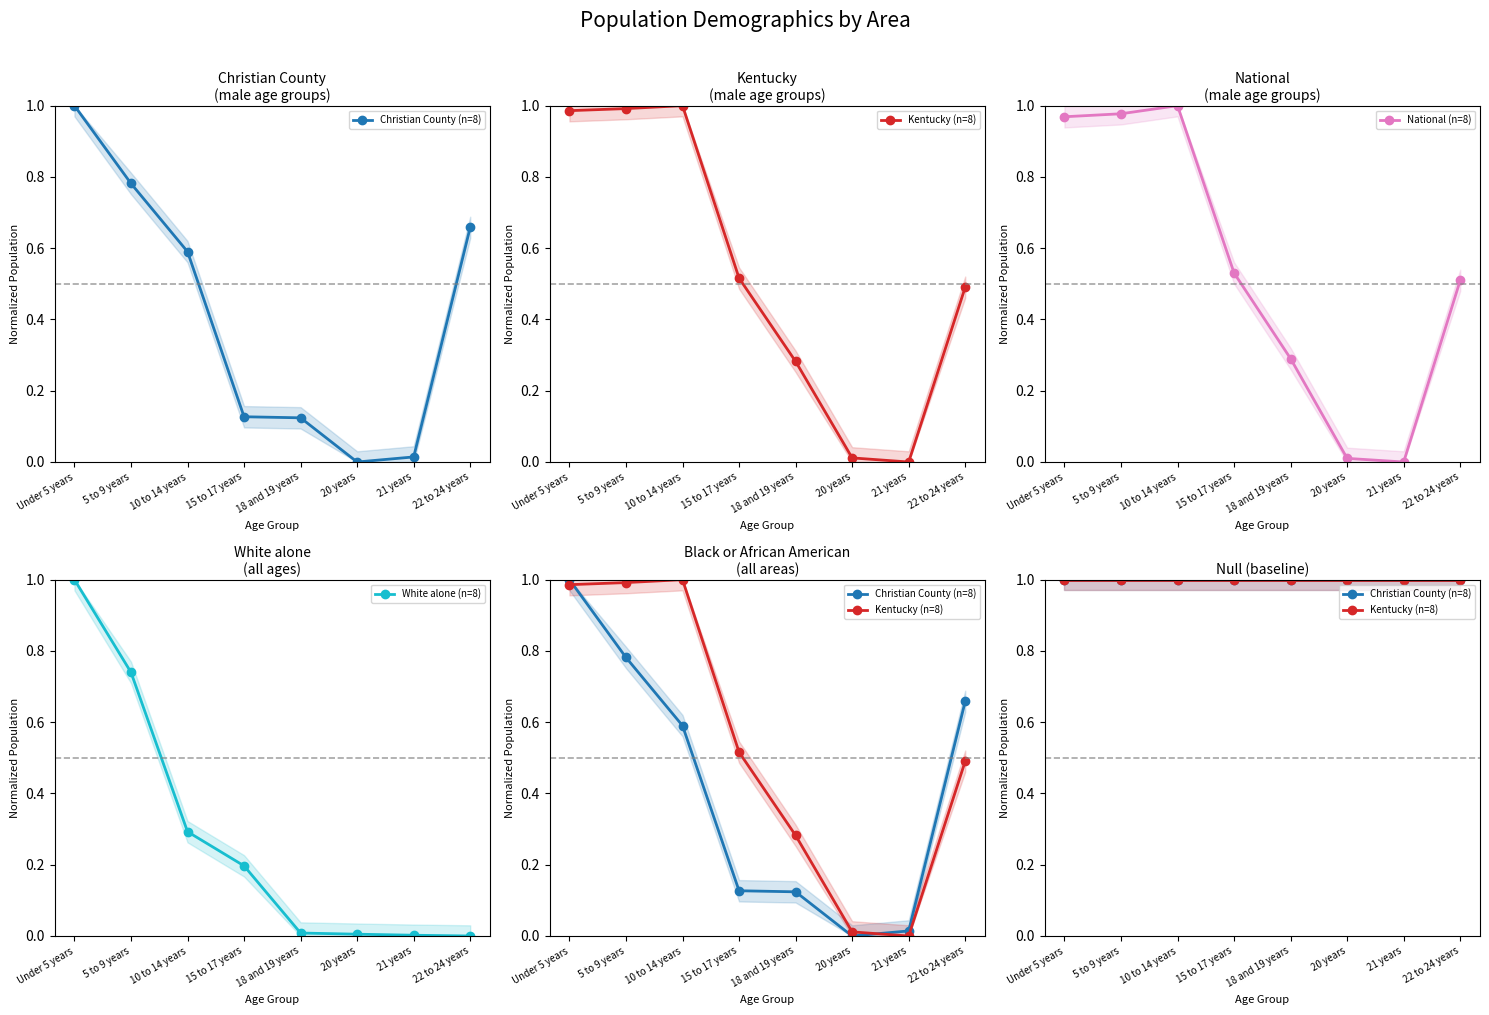

True or false: Kentucky (n=8) has a value of 0.4 at 10 to 14 years.

False